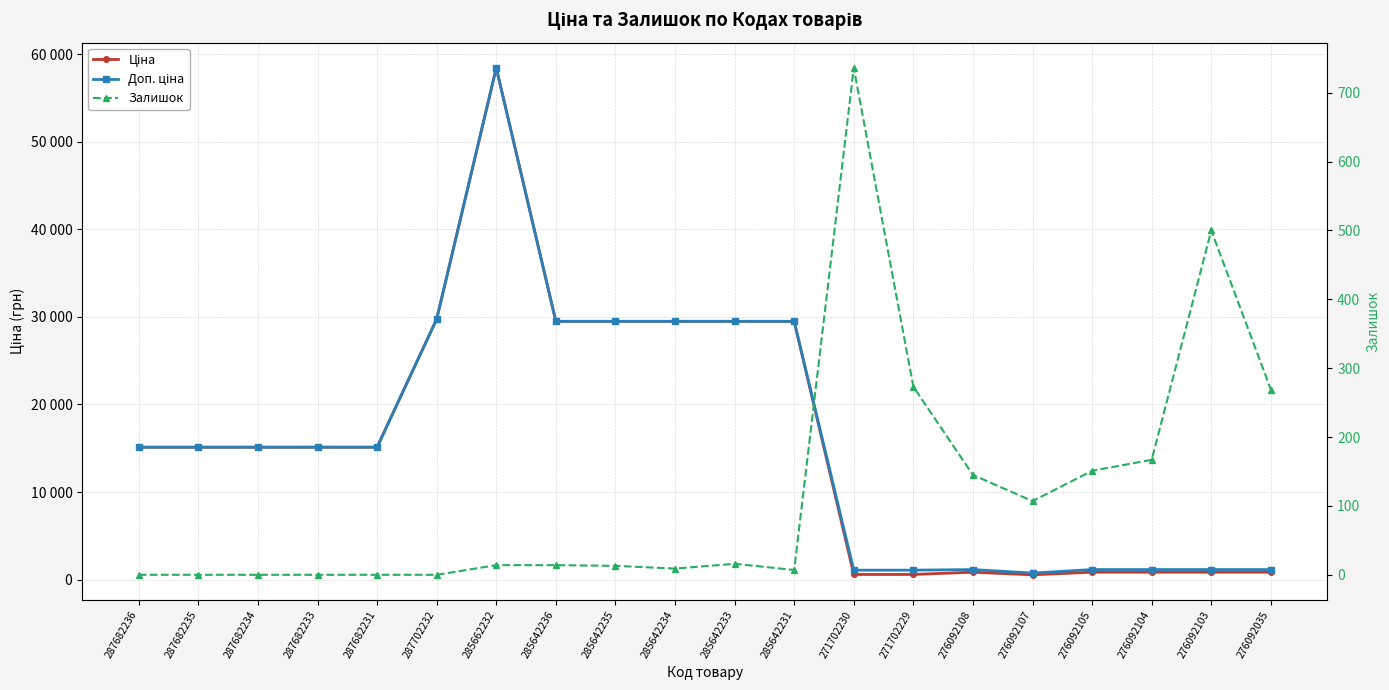

Is it true that Залишок equals 14.0 at 285662232?

True